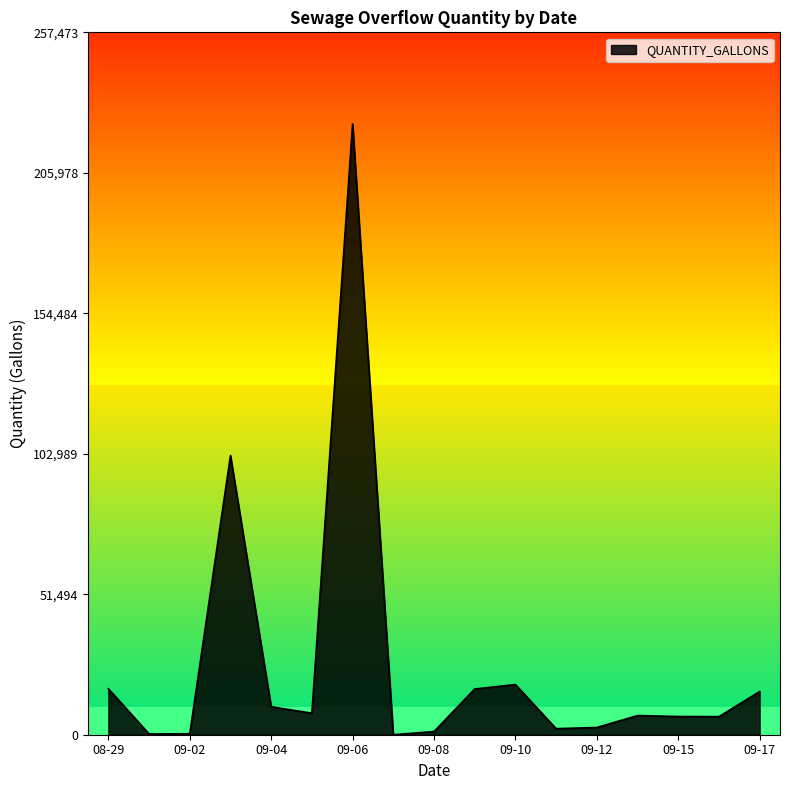

What is the maximum value shown in the chart?

223890